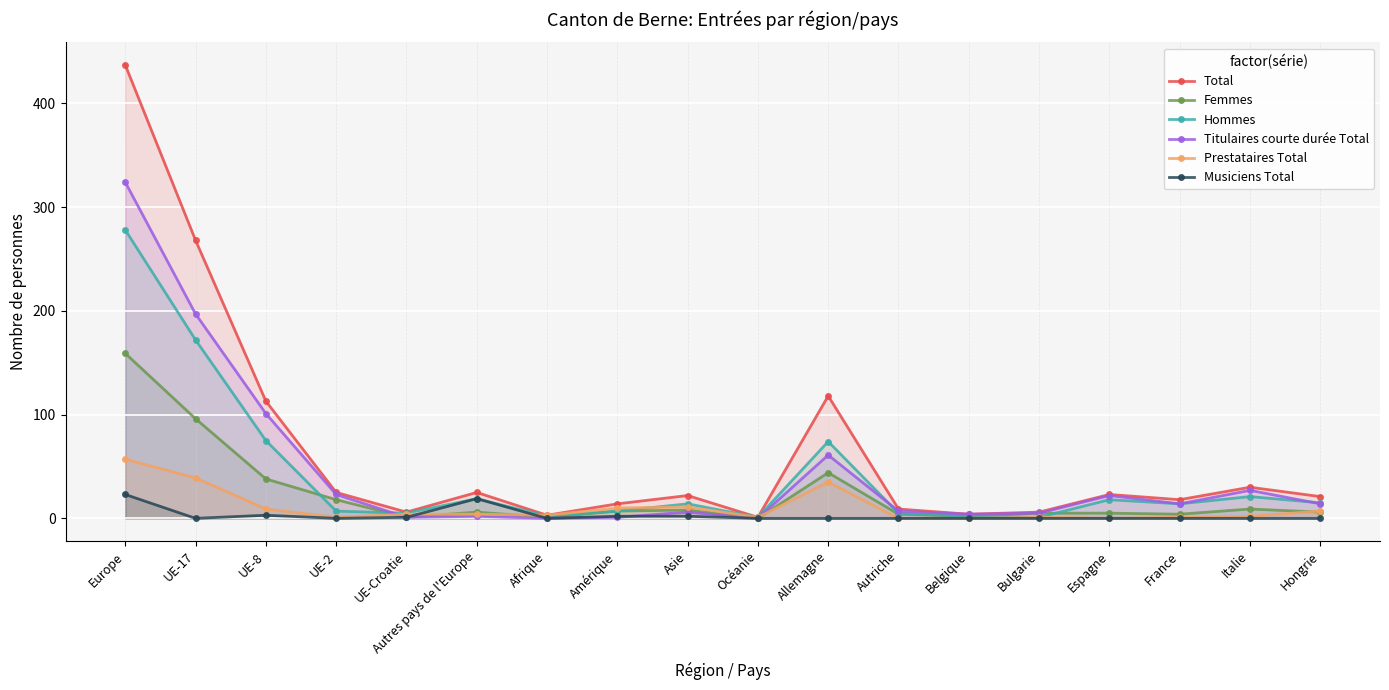

What is the label of the 10th point from the right?

Asie